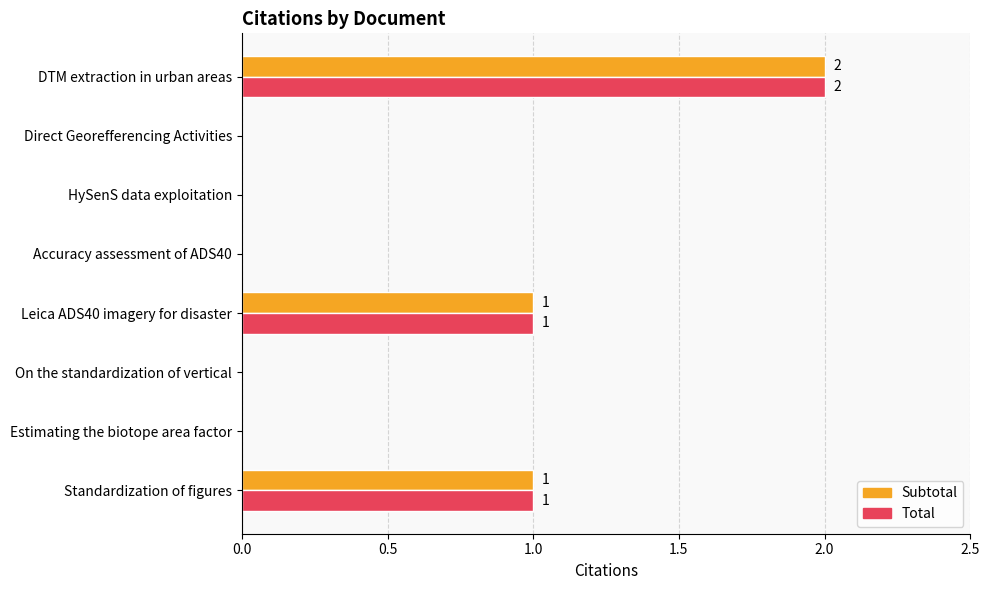

The value of Subtotal at Accuracy assessment of ADS40 is -1. True or false?

False